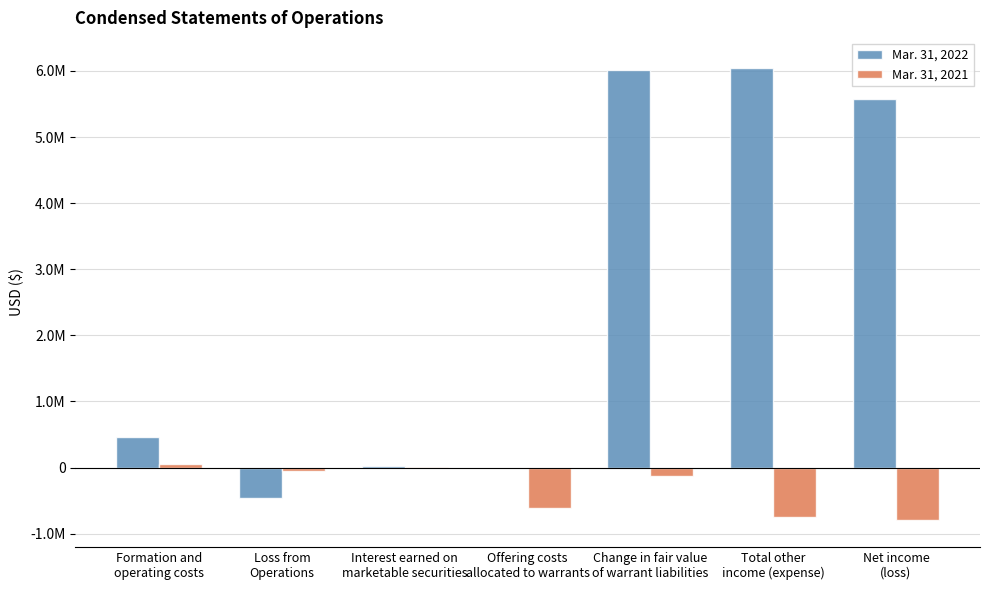

The value of Mar. 31, 2022 at Interest earned on
marketable securities is 8414. True or false?

False